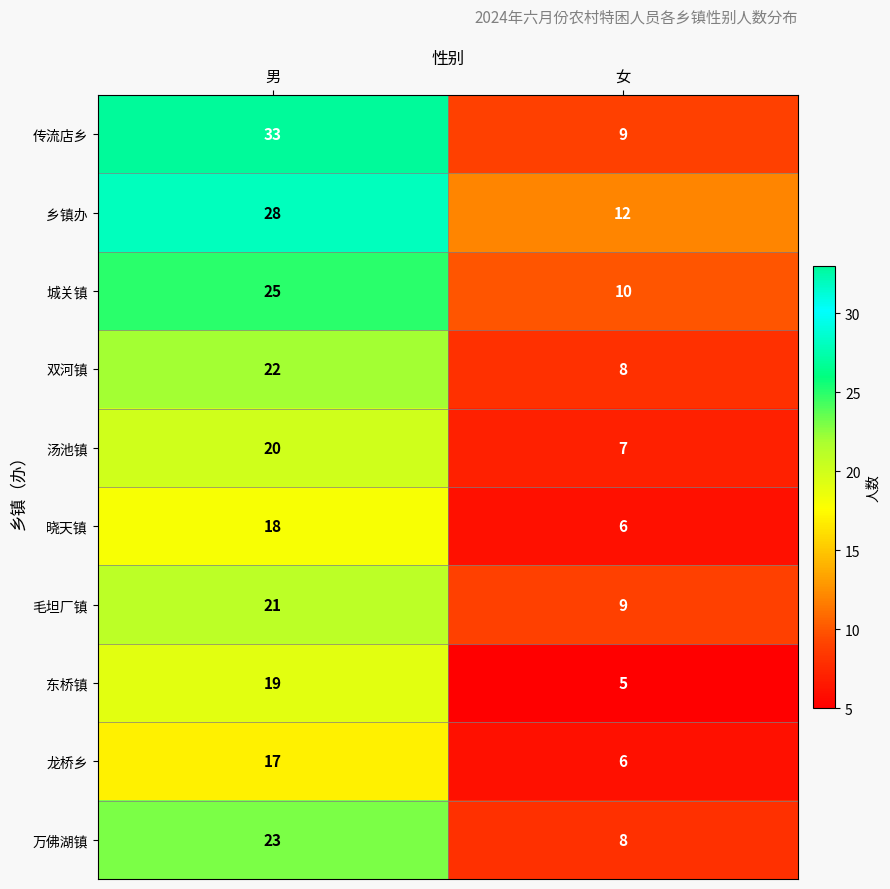

Which category has the lowest value in the 城关镇 series?

女